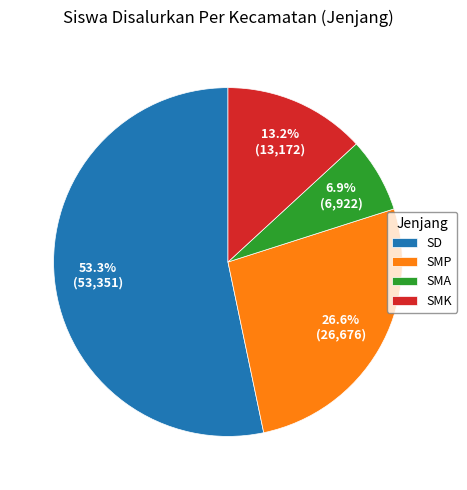

What is the ratio of the value at SMA to the value at SMP?

0.3